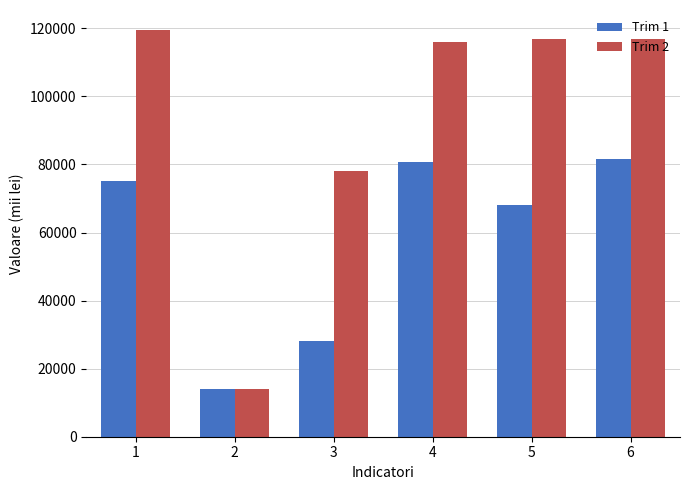

Which series has the largest range (max minus min)?

Trim 2